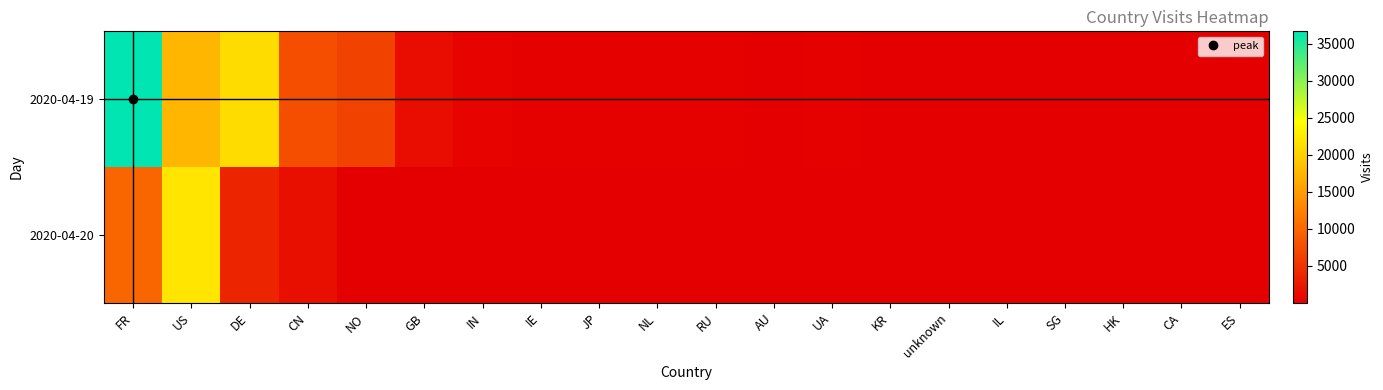

Reading left to right, transcribe all the data shown in this chart.

2020-04-19: FR=36662	US=17597	DE=21086	CN=7564	NO=6316	GB=1357	IN=331	IE=229	JP=173	NL=190	RU=216	AU=82	UA=148	KR=56	unknown=89	IL=97	SG=69	HK=34	CA=72	ES=74
2020-04-20: FR=9881	US=21984	DE=3552	CN=1443	NO=1	GB=130	IN=86	IE=60	JP=104	NL=61	RU=13	AU=96	UA=4	KR=55	unknown=19	IL=4	SG=22	HK=50	CA=11	ES=7